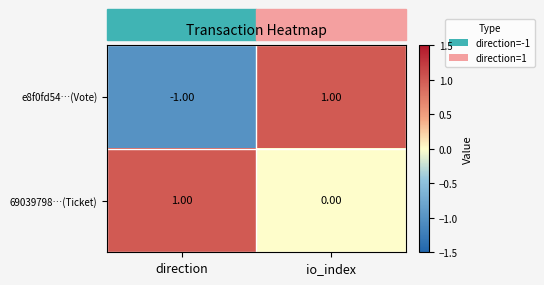

At how many categories does at least one series exceed 0?

2